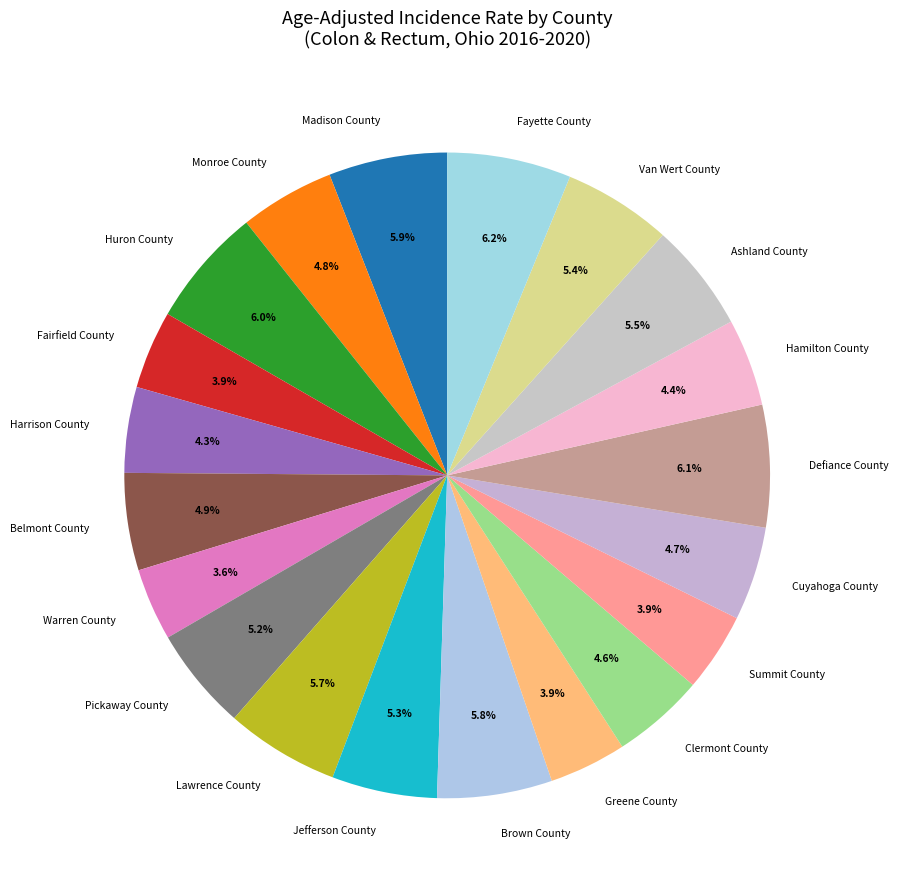

Which has a higher value, Van Wert County or Clermont County?

Van Wert County